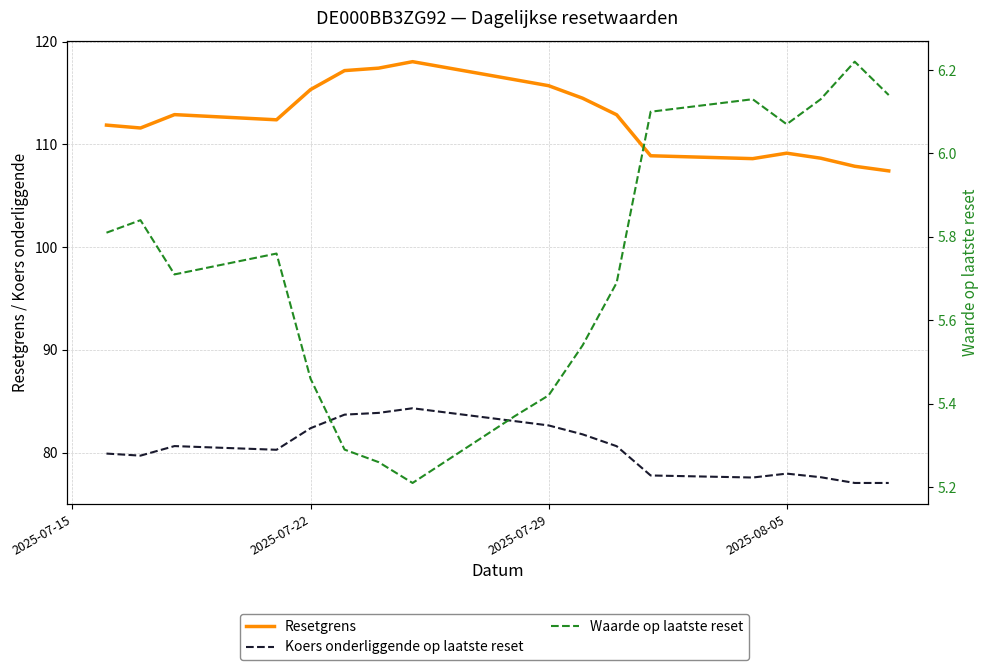

True or false: Resetgrens and Waarde op laatste reset cross at least once.

False